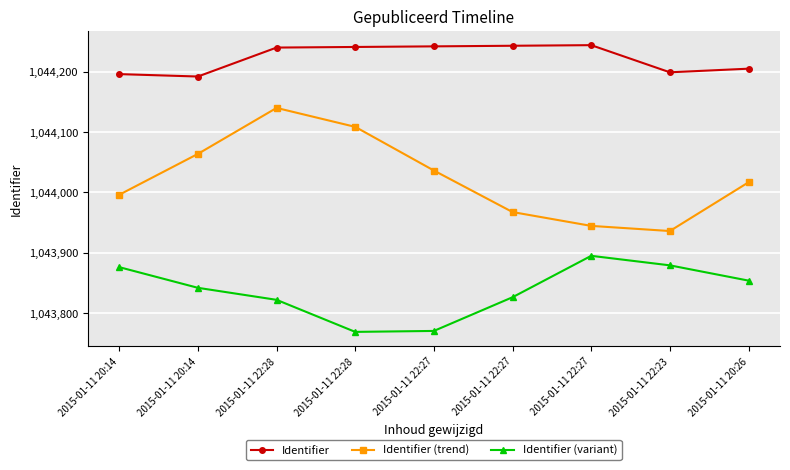

What are all the series names shown in the legend?

Identifier, Identifier (trend), Identifier (variant)